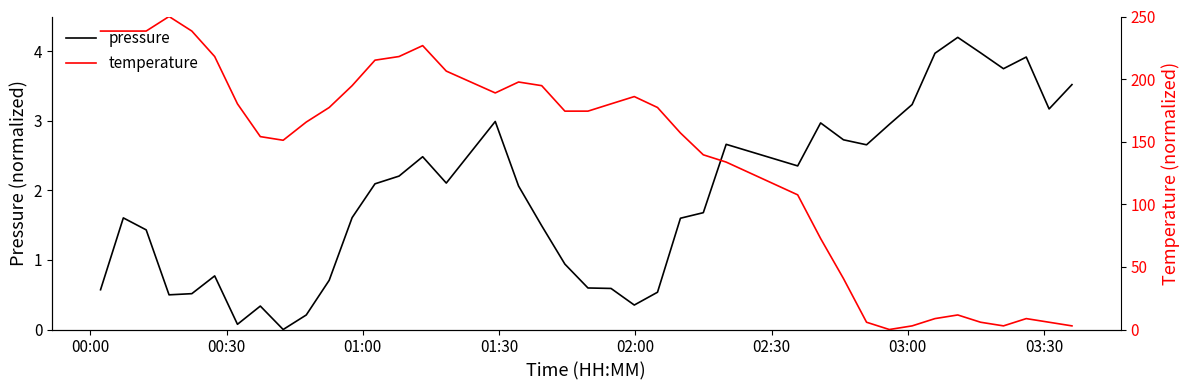

What is the highest value of the pressure series?

4.2